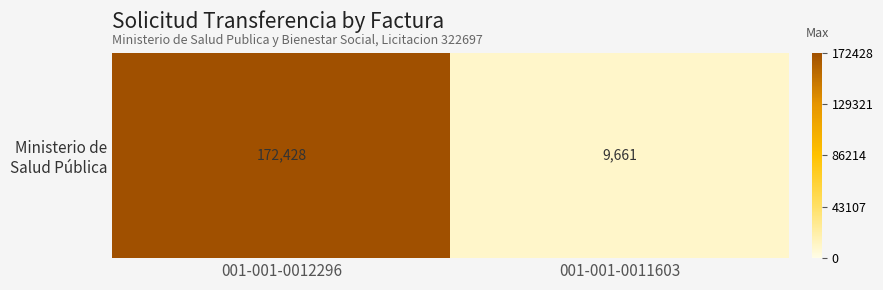

What is the sum of all values?

182089